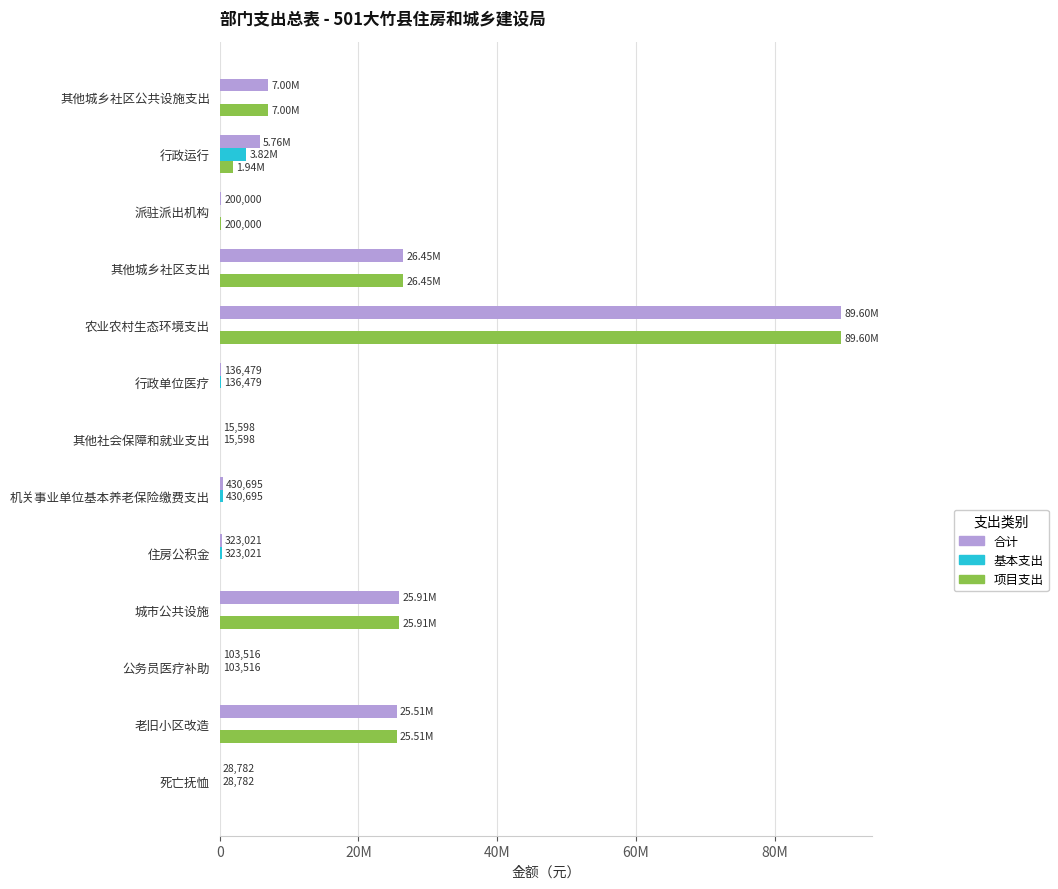

What is the difference between the second highest and second lowest values in the 合计 series?

26421218.0